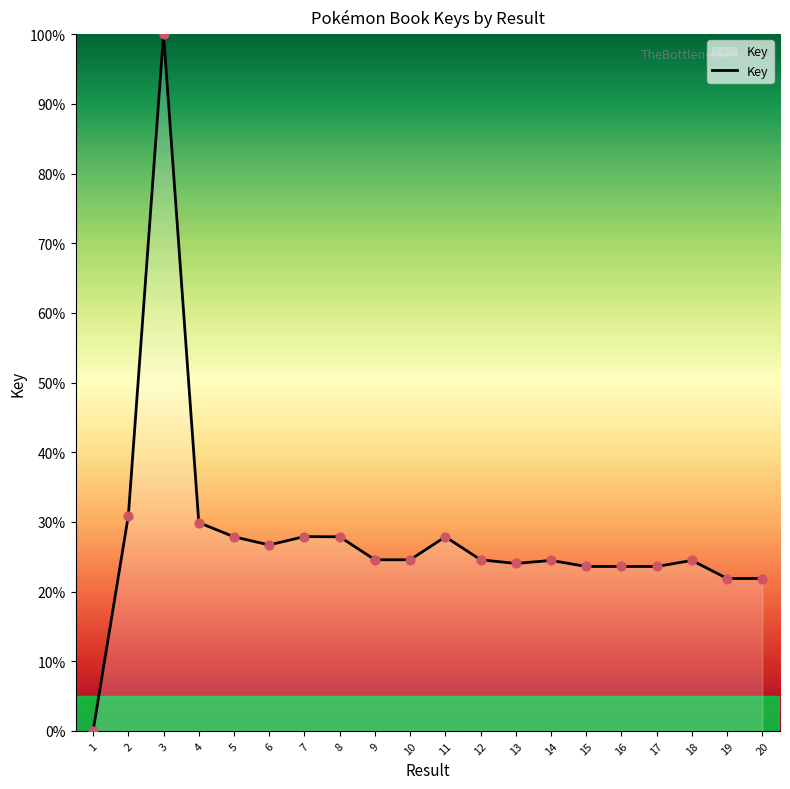

Between 4 and 13, which is larger?

4